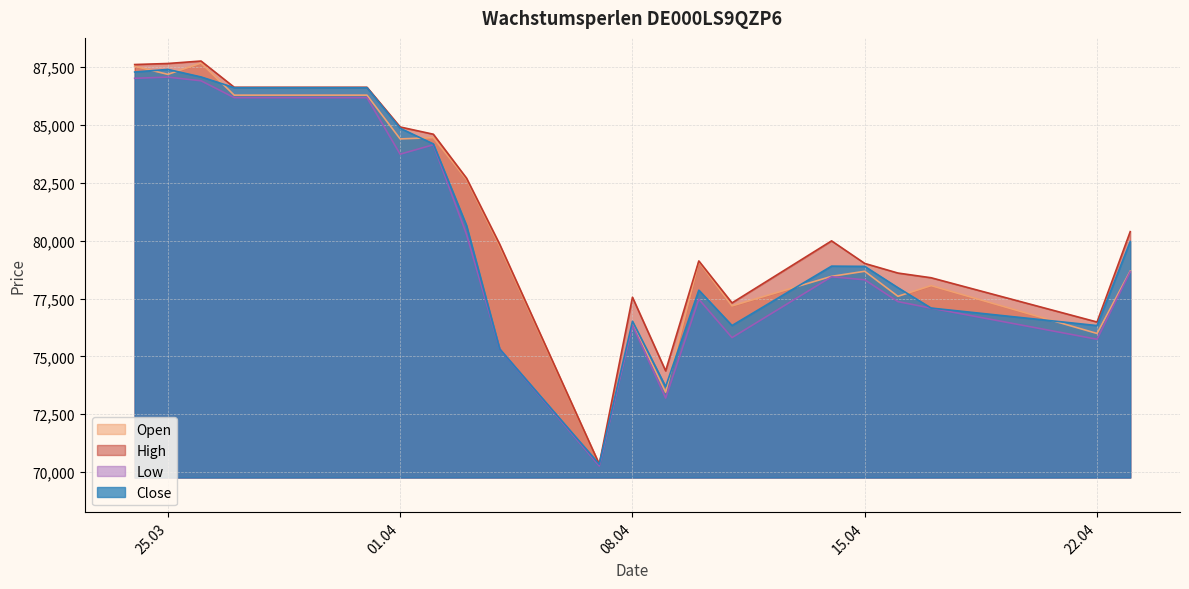

What is the difference between the maximum and second lowest values in the Open series?

14218